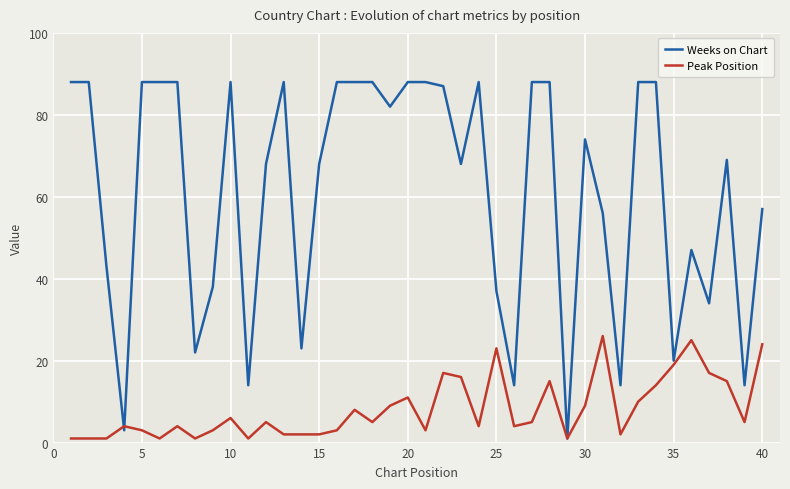

Reading right to left, transcribe all the data shown in this chart.

Weeks on Chart: 57	14	69	34	47	20	88	88	14	56	74	1	88	88	14	37	88	68	87	88	88	82	88	88	88	68	23	88	68	14	88	38	22	88	88	88	3	43	88	88
Peak Position: 24	5	15	17	25	19	14	10	2	26	9	1	15	5	4	23	4	16	17	3	11	9	5	8	3	2	2	2	5	1	6	3	1	4	1	3	4	1	1	1